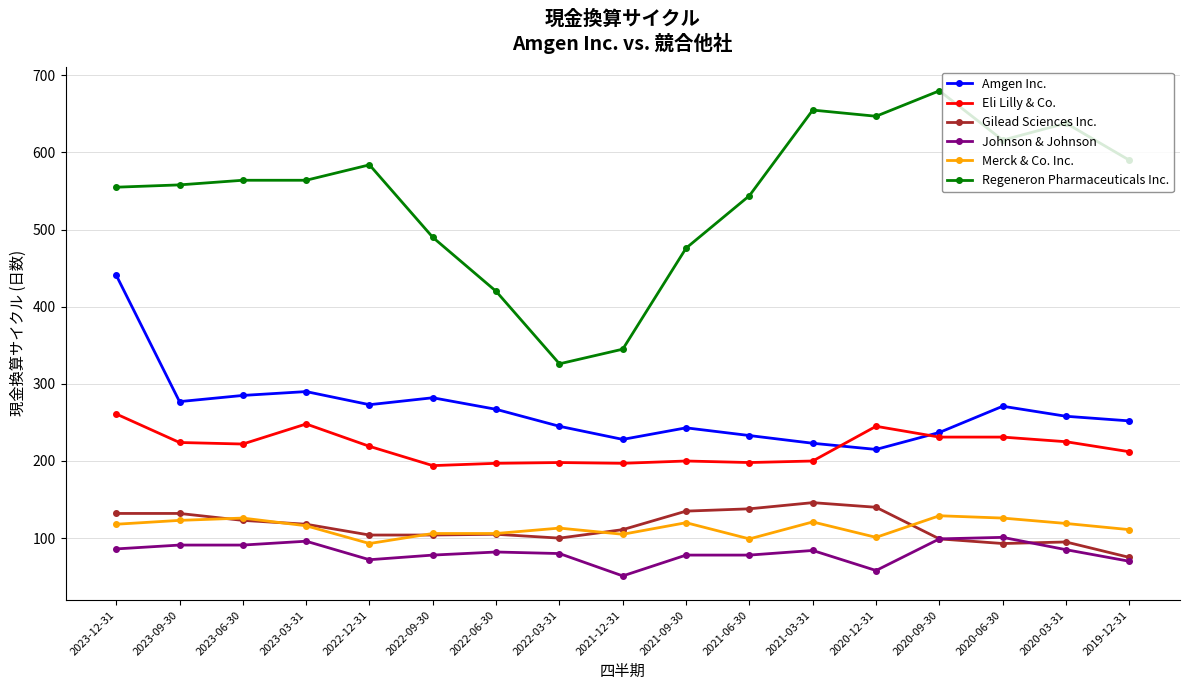

Between 2023-06-30 and 2020-09-30, which series saw the biggest shift?

Regeneron Pharmaceuticals Inc.